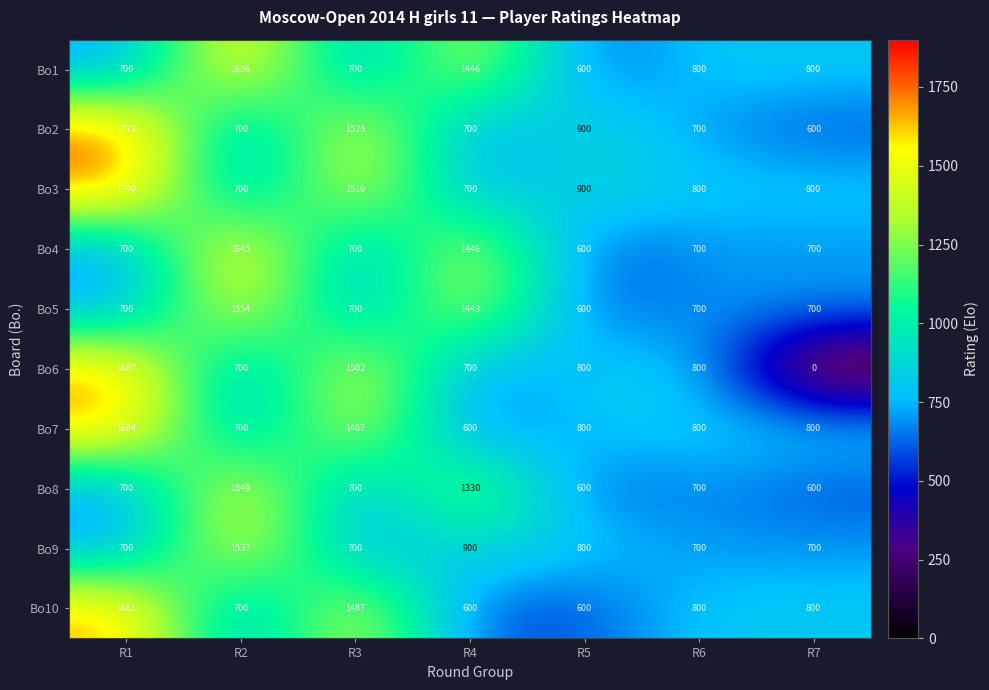

What is the greatest value displayed?

1773